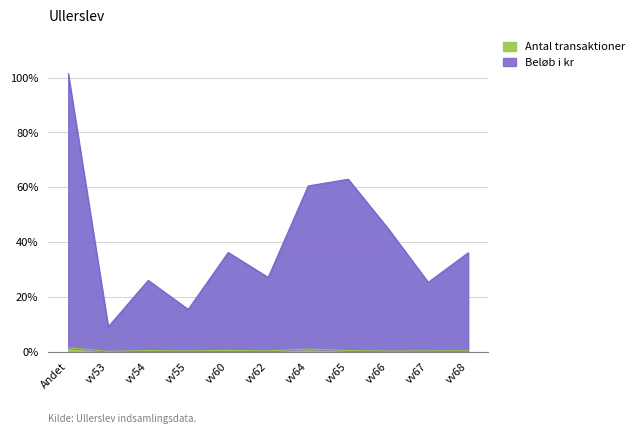

Is the value of Beløb i kr at vv68 greater than the value of Antal transaktioner at vv68?

Yes